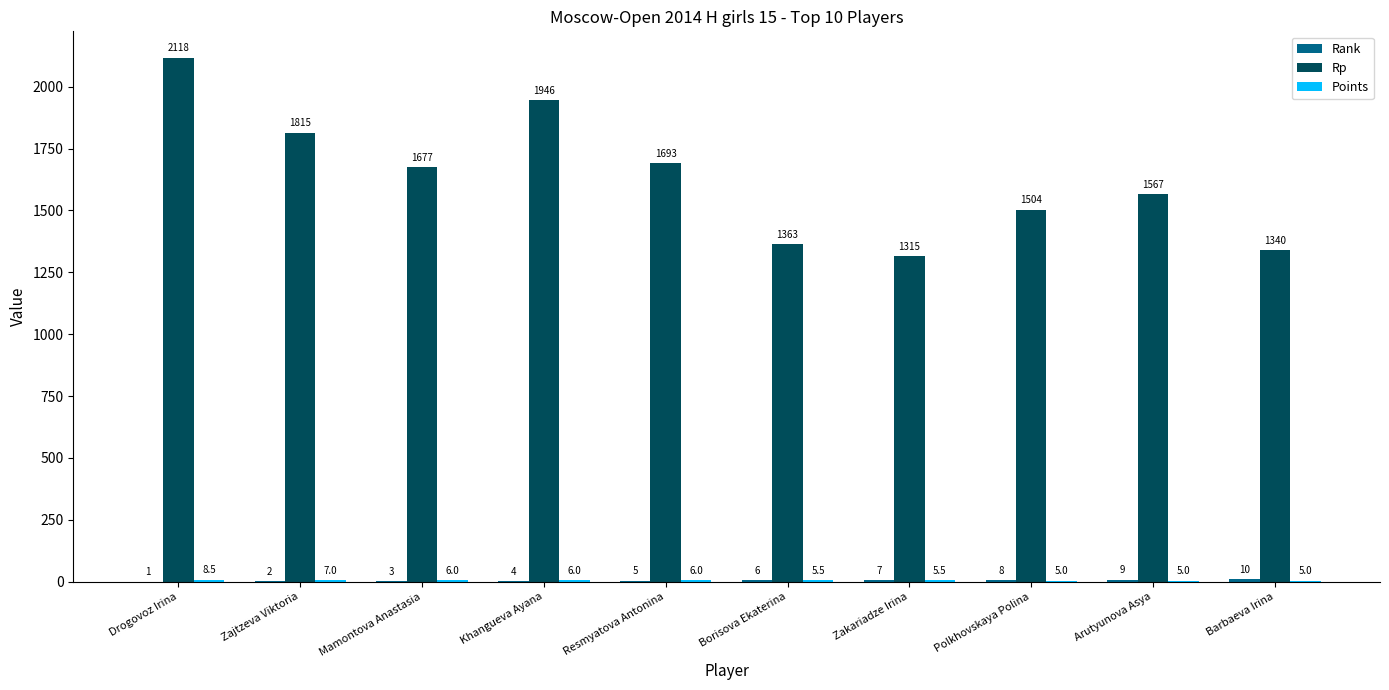

What is the total value across all series at Zakariadze Irina?

1327.5